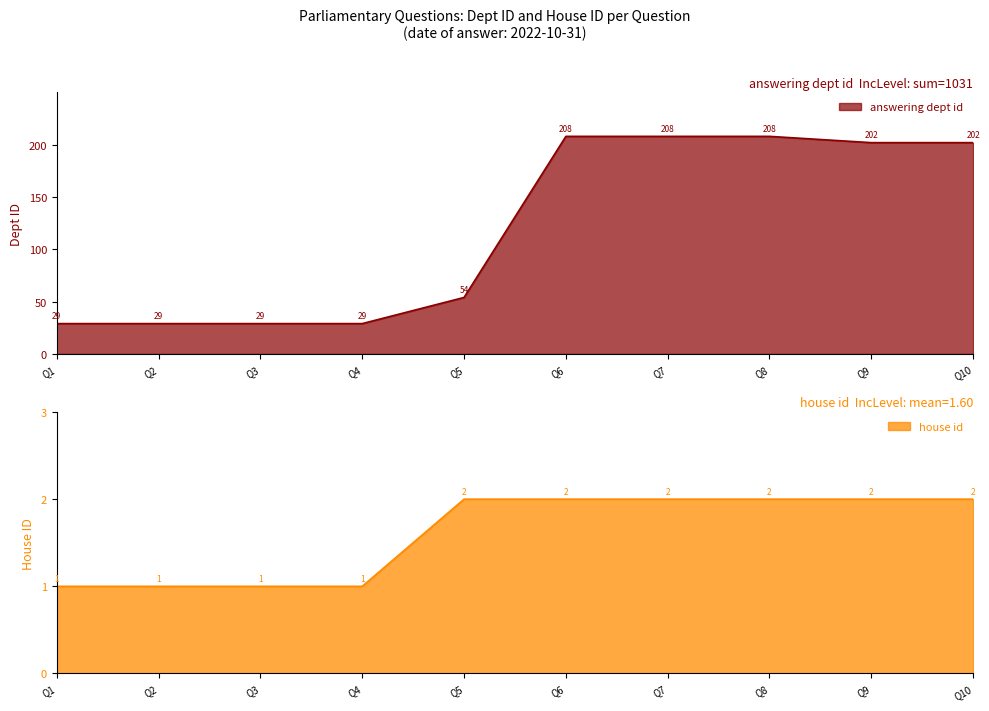

Does the chart display data point markers on the line(s)?

No